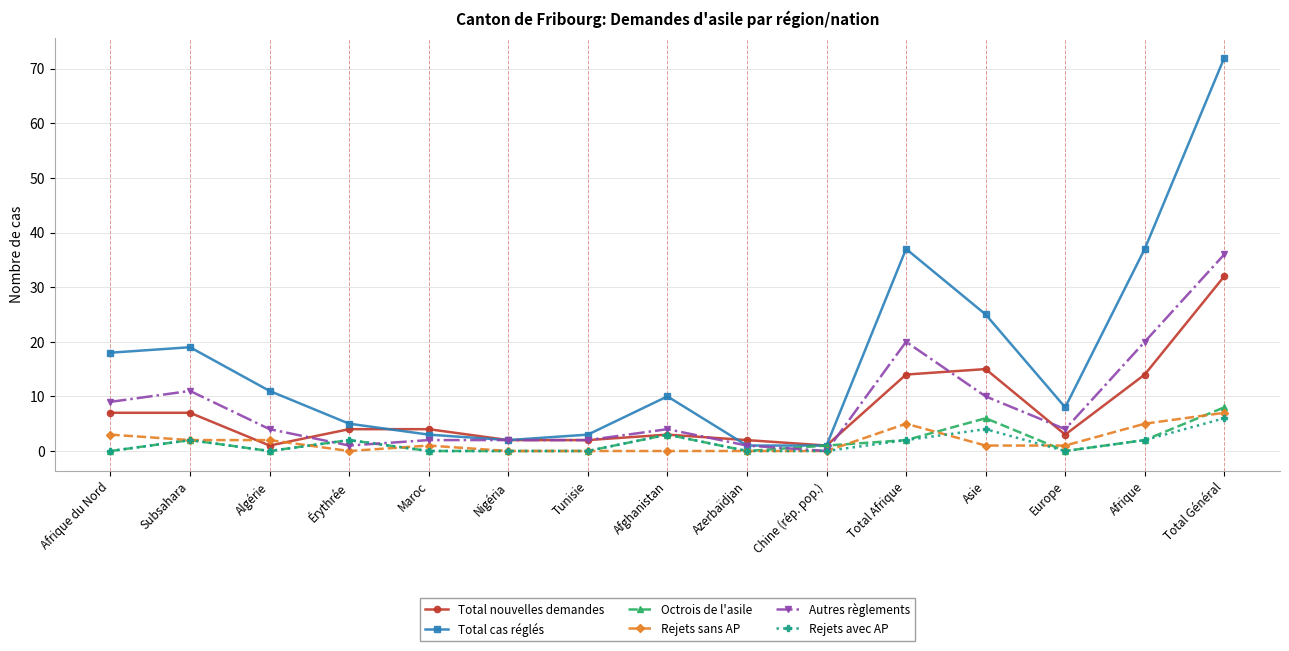

What is the difference between the second highest and minimum values in the Autres règlements series?

20